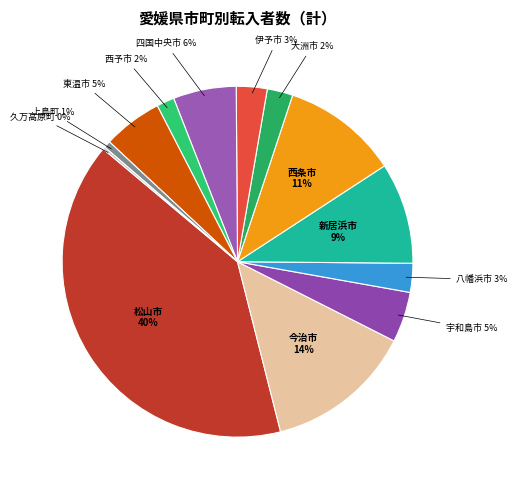

What percentage is the 西条市 slice, to the nearest percent?

11%